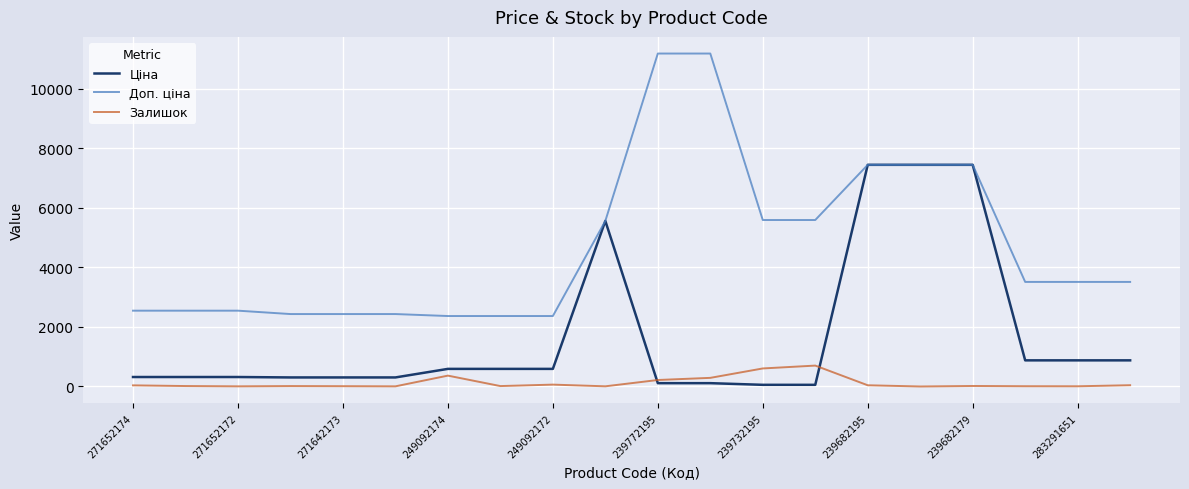

Count the number of categories in the chart.

20